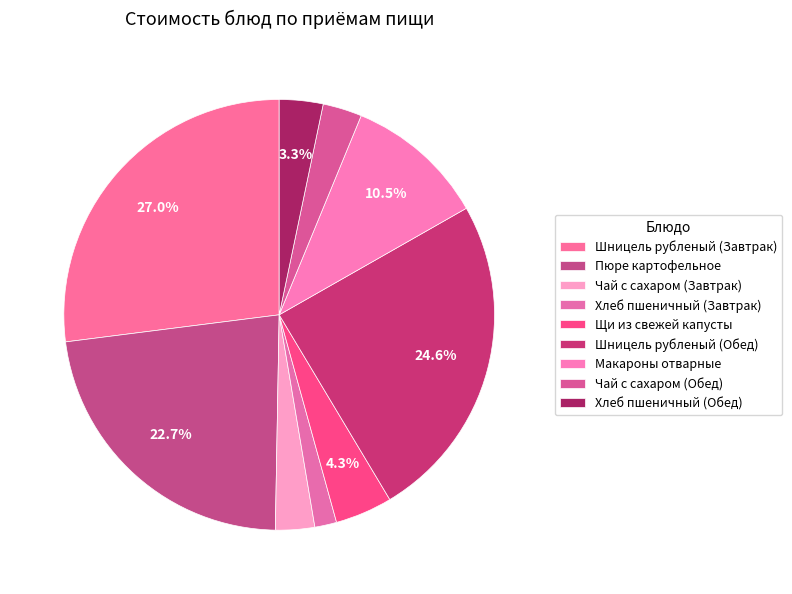

How many segments does this pie chart have?

9